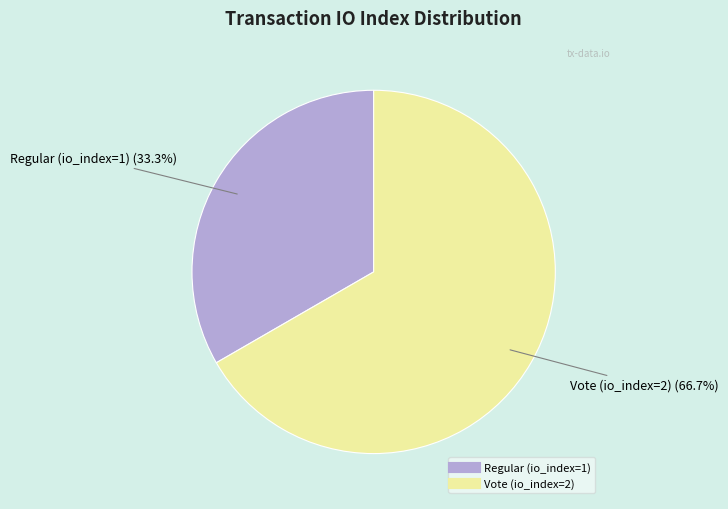

Count the number of slices in the pie.

2